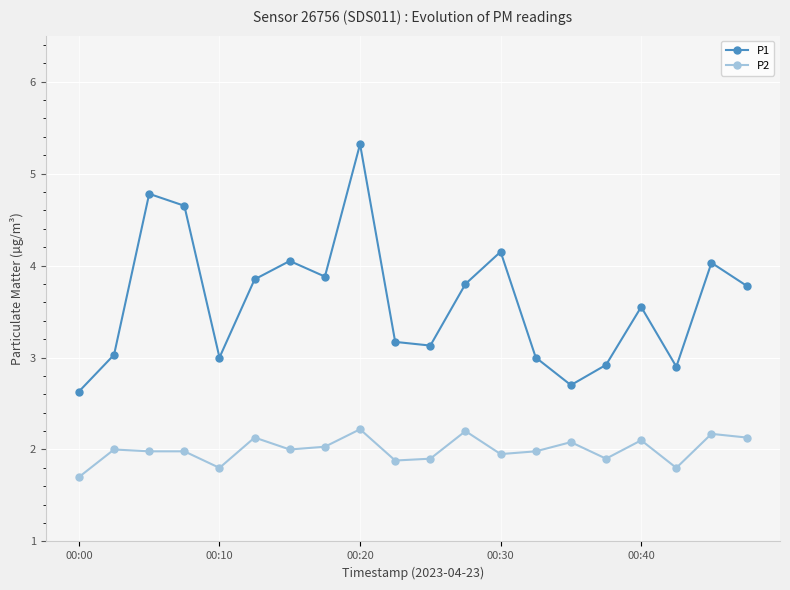

How many data points does each series have?

20